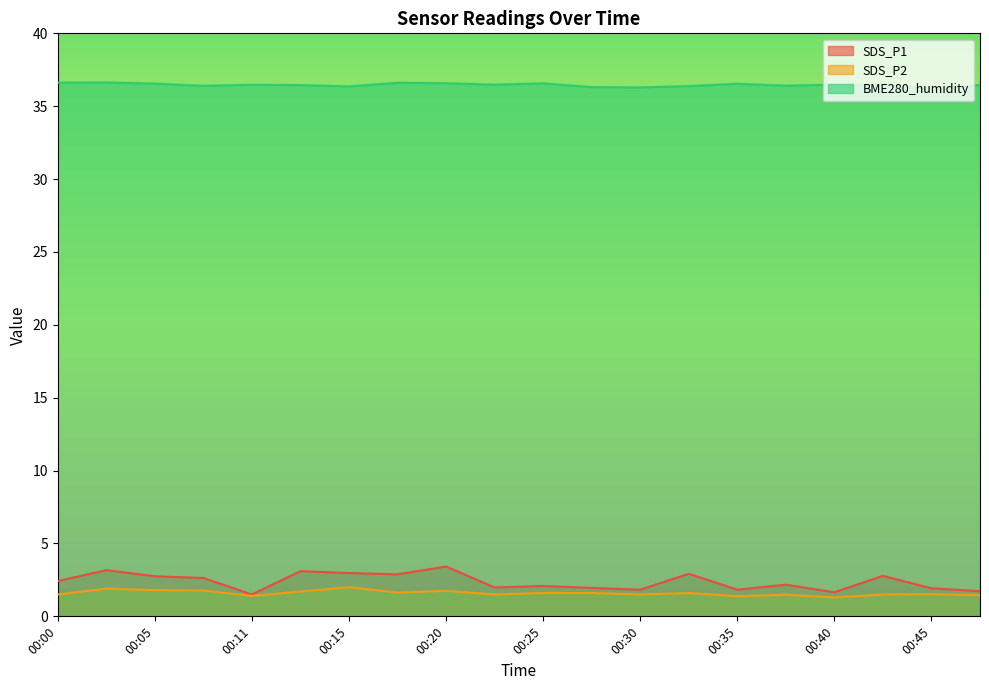

What value does the BME280_humidity series have at 00:30?

36.3